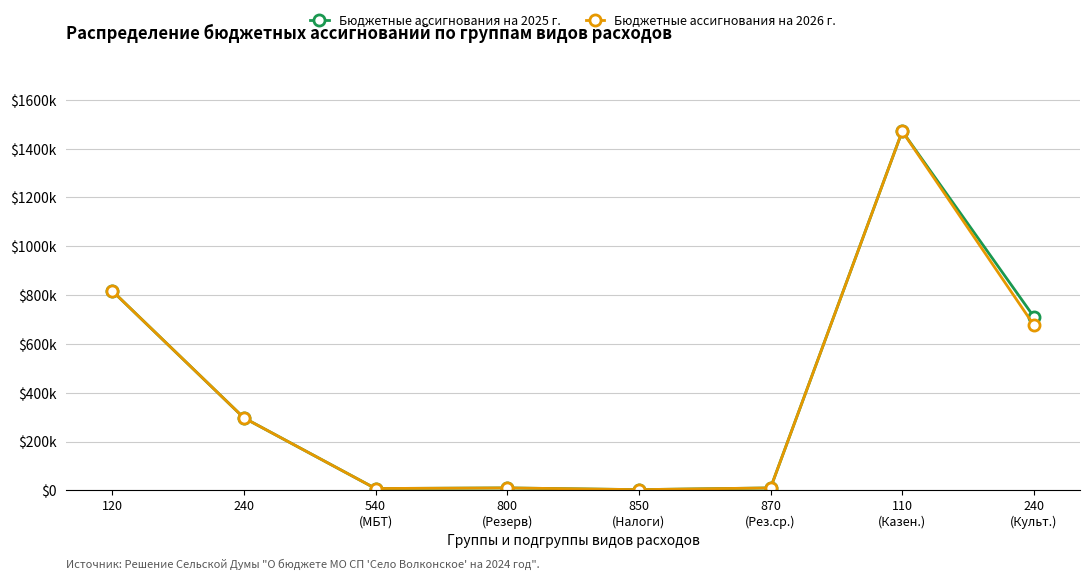

Is it true that Бюджетные ассигнования на 2025 г. equals 5215 at 850
(Налоги)?

False